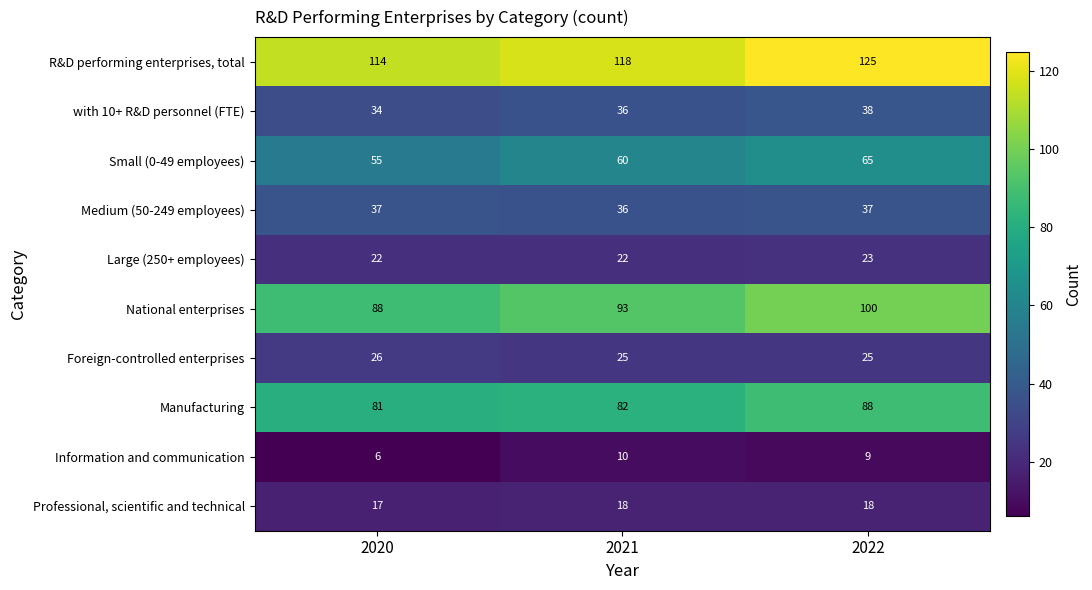

At how many categories does at least one series exceed 11?

3